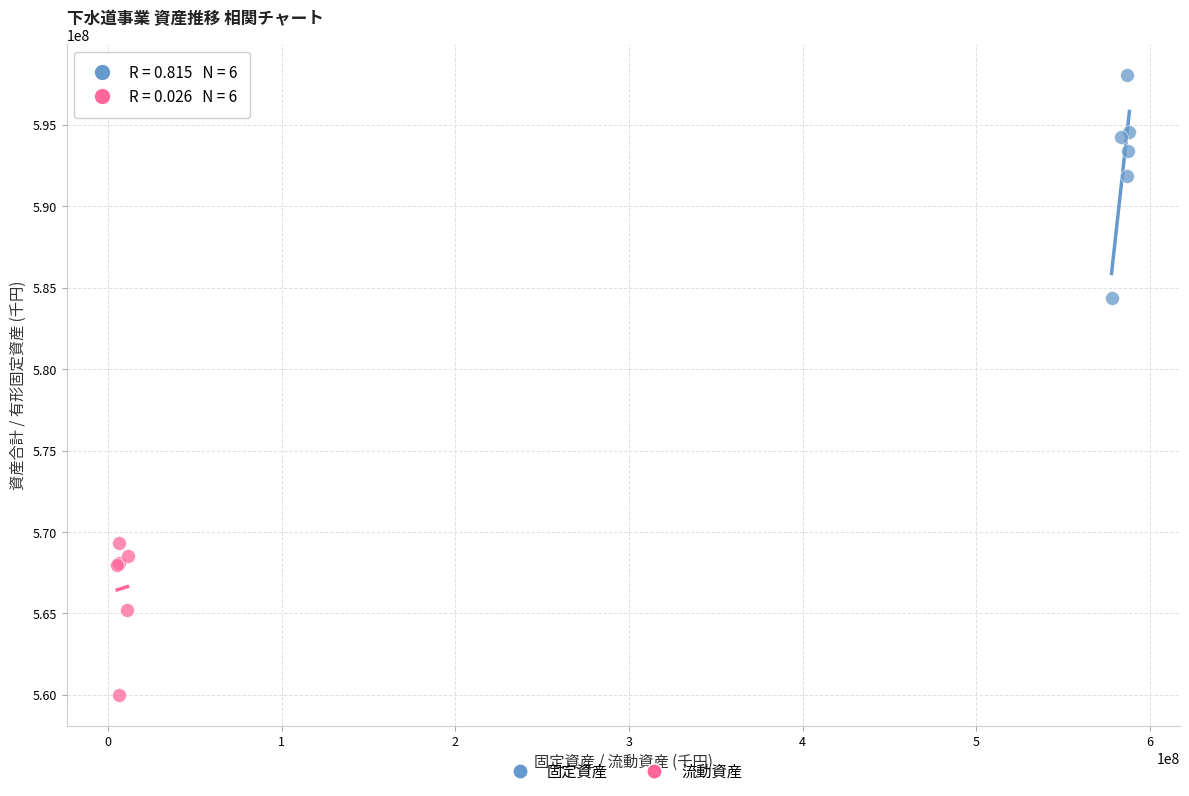

Which series contains the lowest Y value?

流動資産